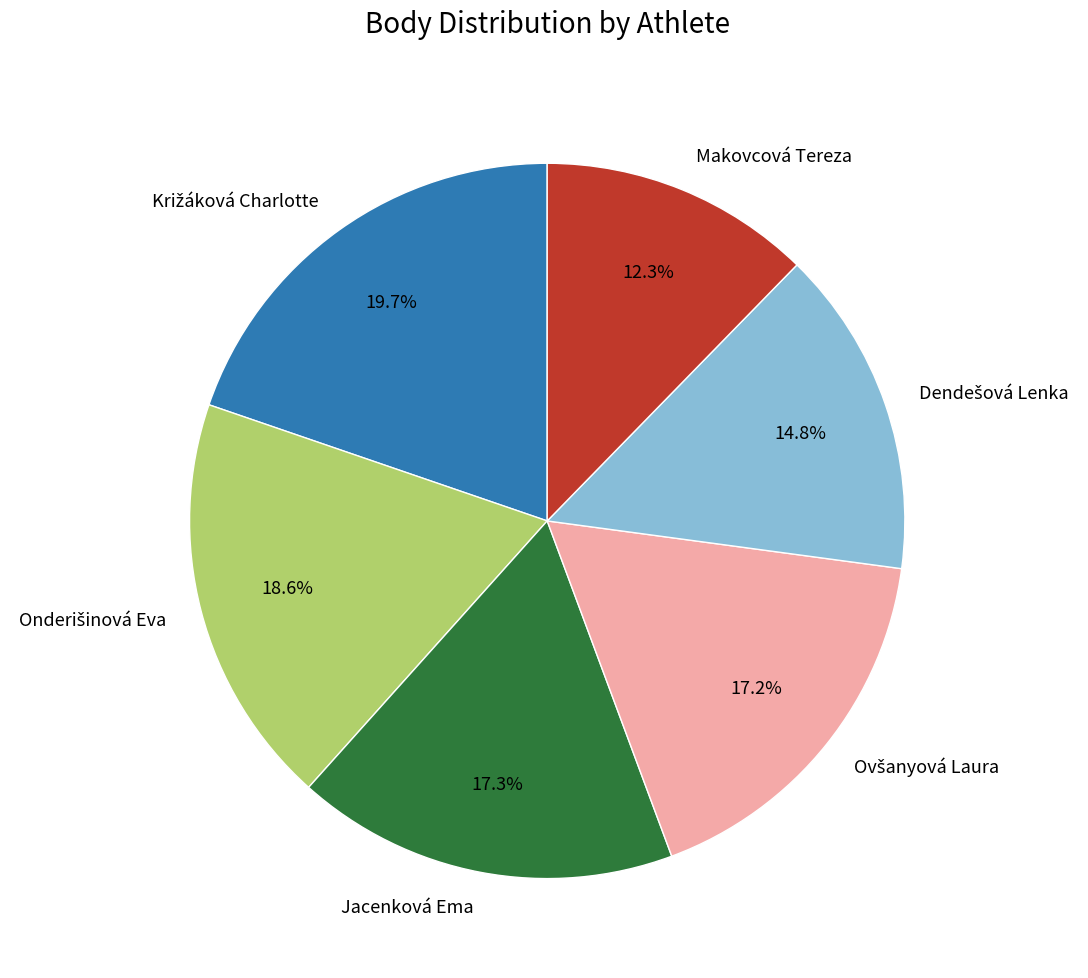

Does Makovcová Tereza represent more than half of the total?

No